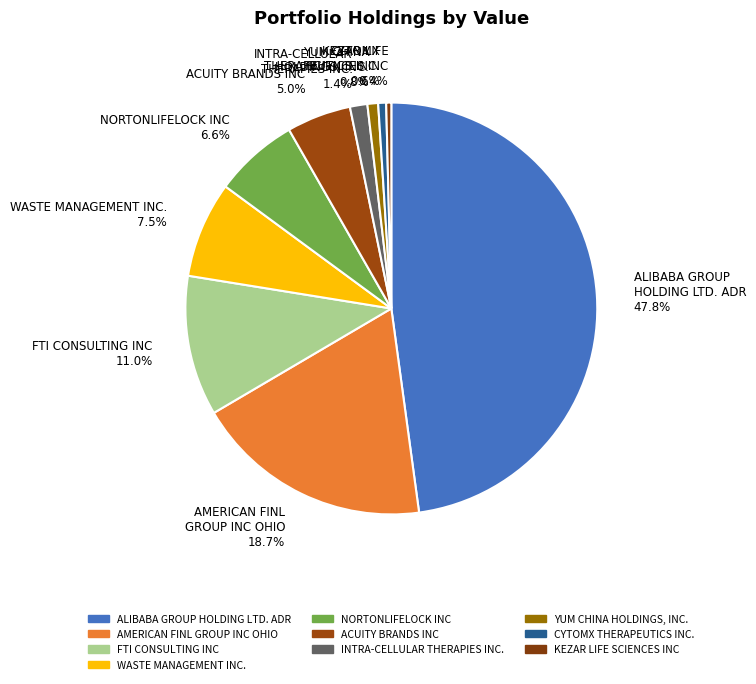

Between ALIBABA GROUP HOLDING LTD. ADR and NORTONLIFELOCK INC, which is larger?

ALIBABA GROUP HOLDING LTD. ADR